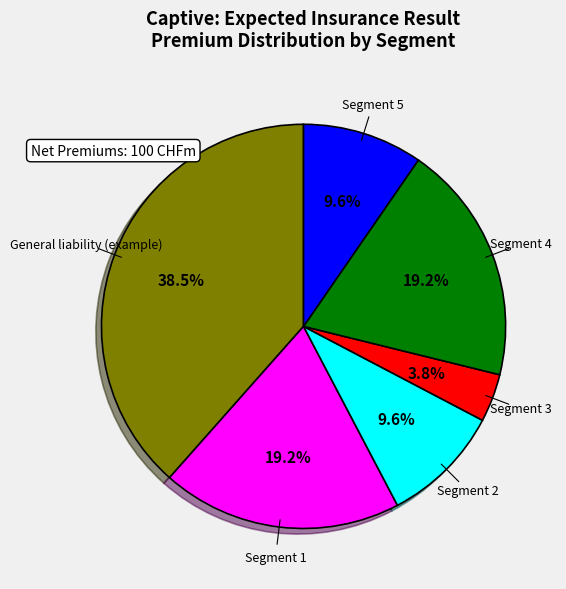

What is the ratio of the value at Segment 3 to the value at Segment 2?

0.4